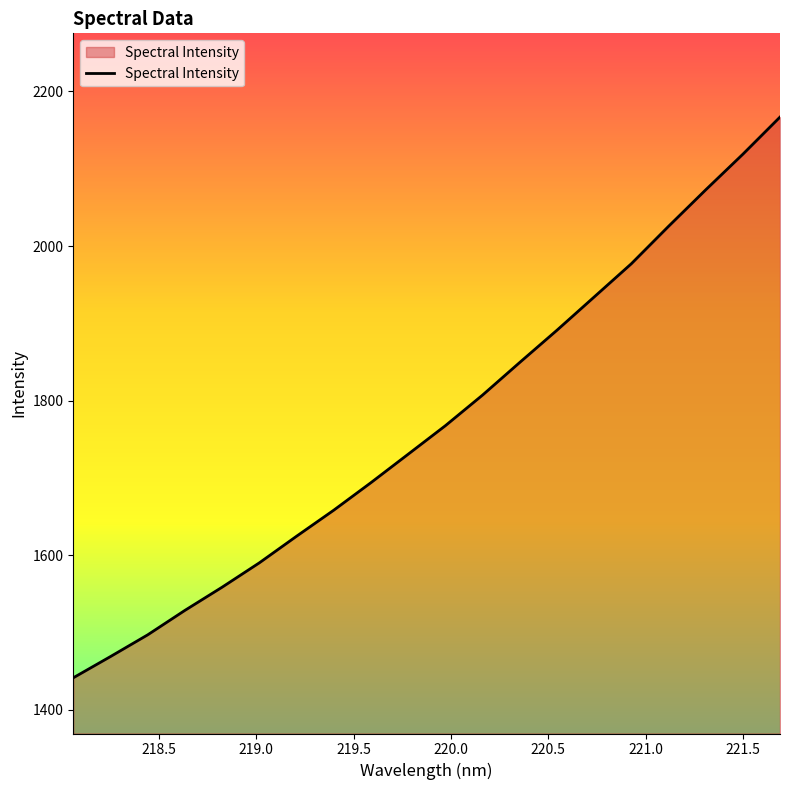

What is the minimum value shown in the chart?

1441.4